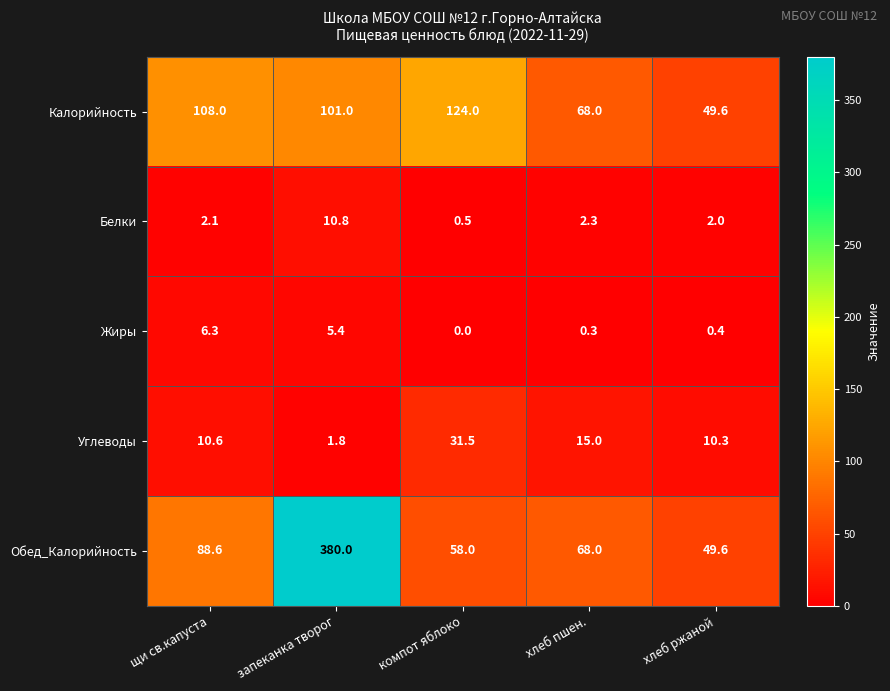

What is the difference between the highest and lowest values at хлеб пшен.?

67.7